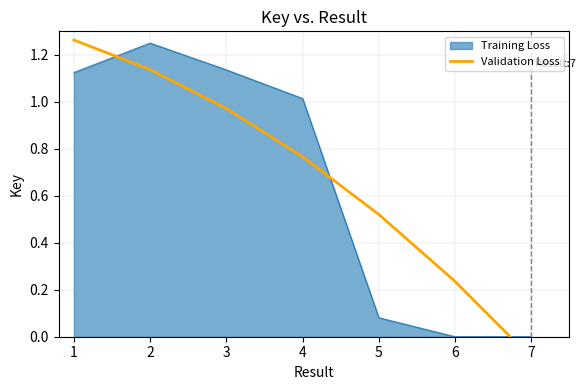

How many lines are shown in the chart?

1